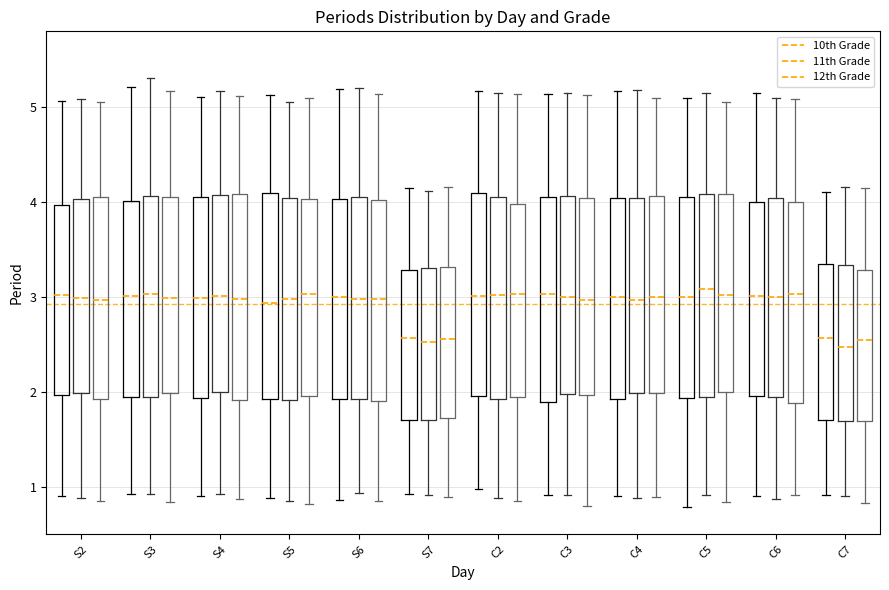

Where is the lower edge of the box for S4 (10th Grade) on the y-axis? The values are not printed on the chart, so give them approximately, as read against the axis.

1.9